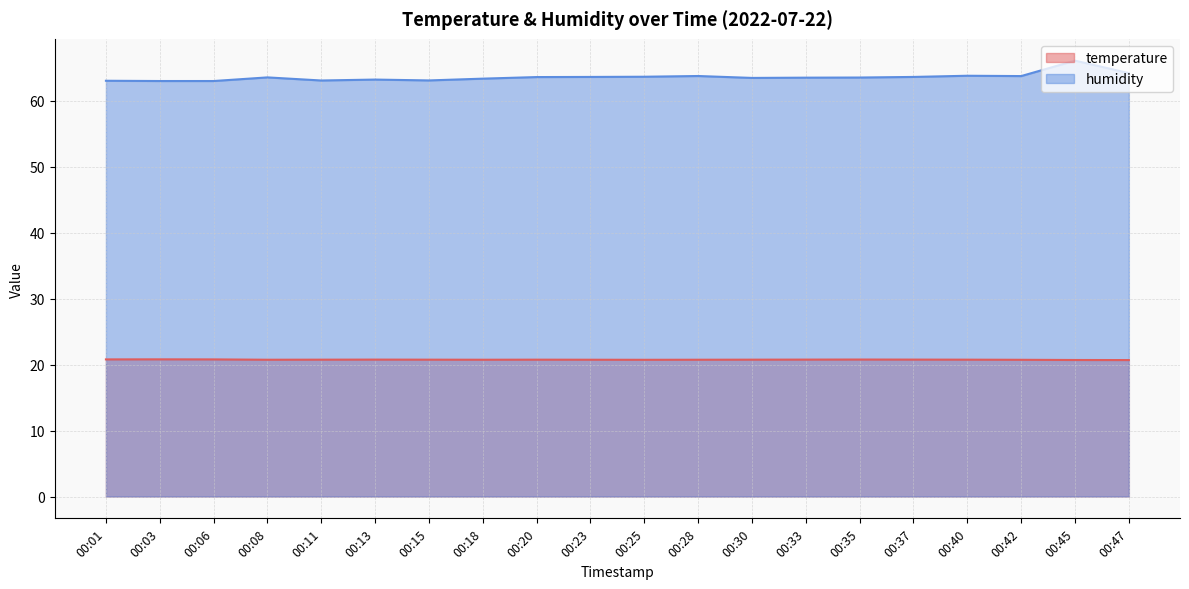

How many values in the humidity series are below 63?

2